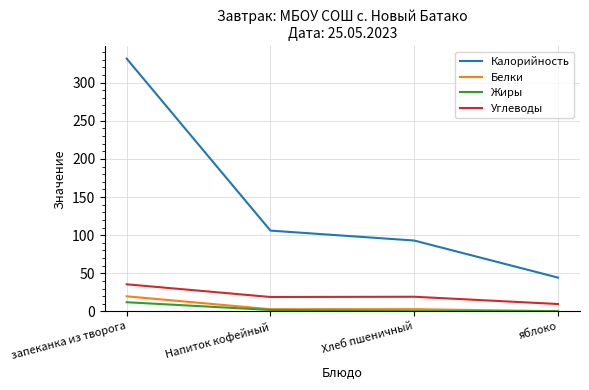

What is the greatest value displayed?

331.4